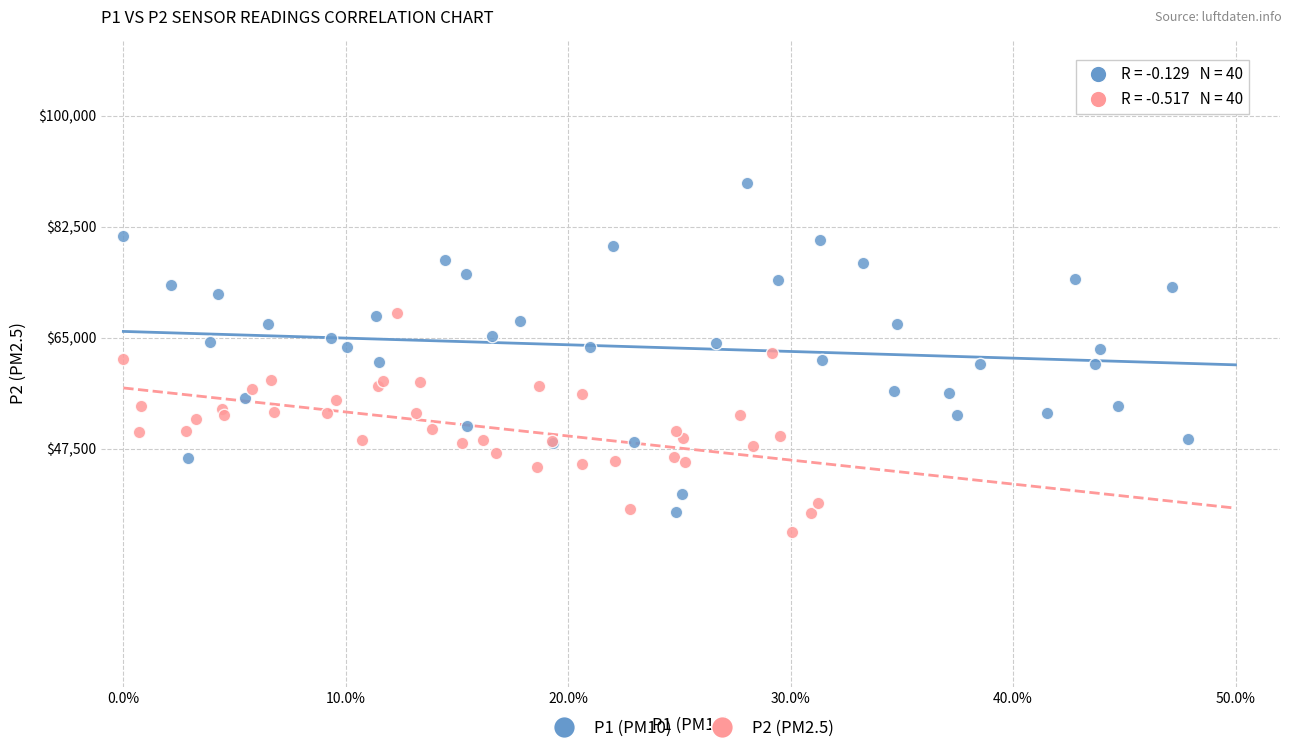

Which series has the largest Y range (max minus min)?

P1 (PM10)